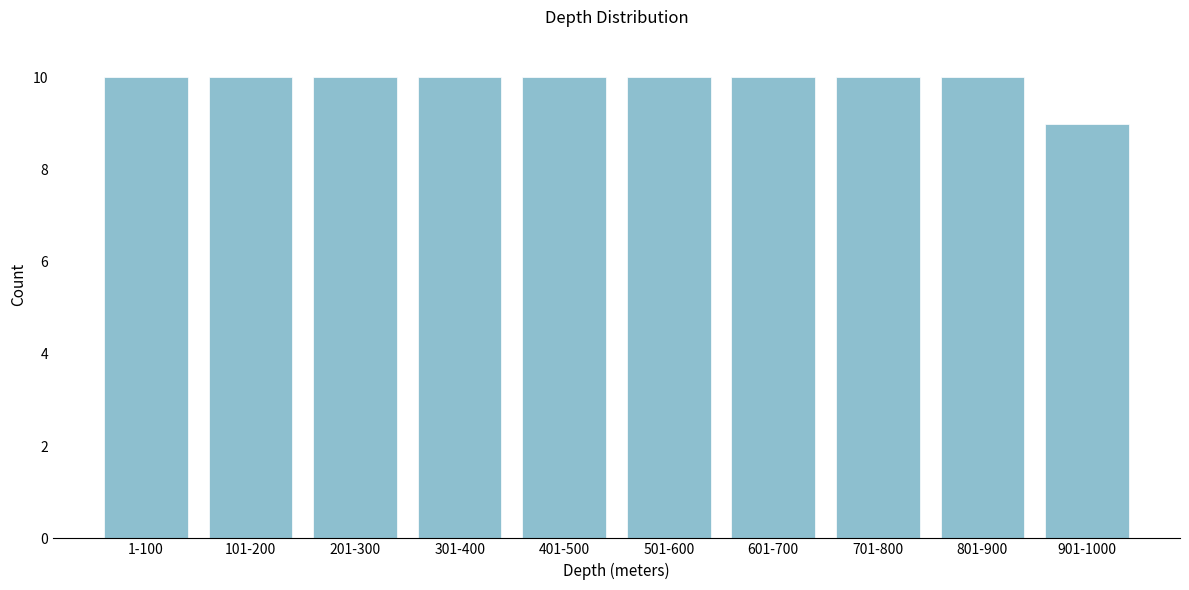

Reading left to right, what are all the values shown in this chart?

10	10	10	10	10	10	10	10	10	9